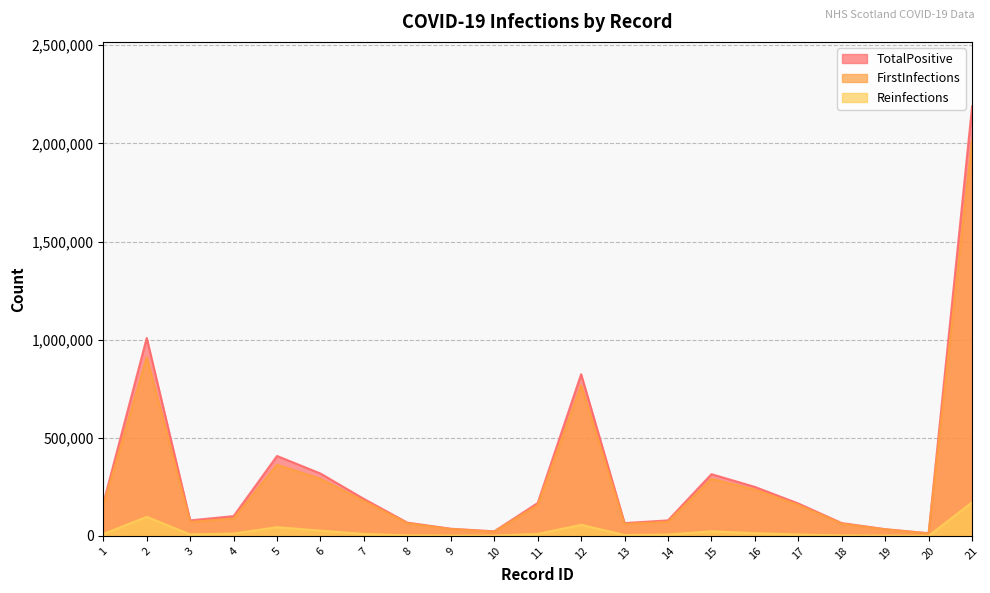

How many distinct data groups are displayed?

3